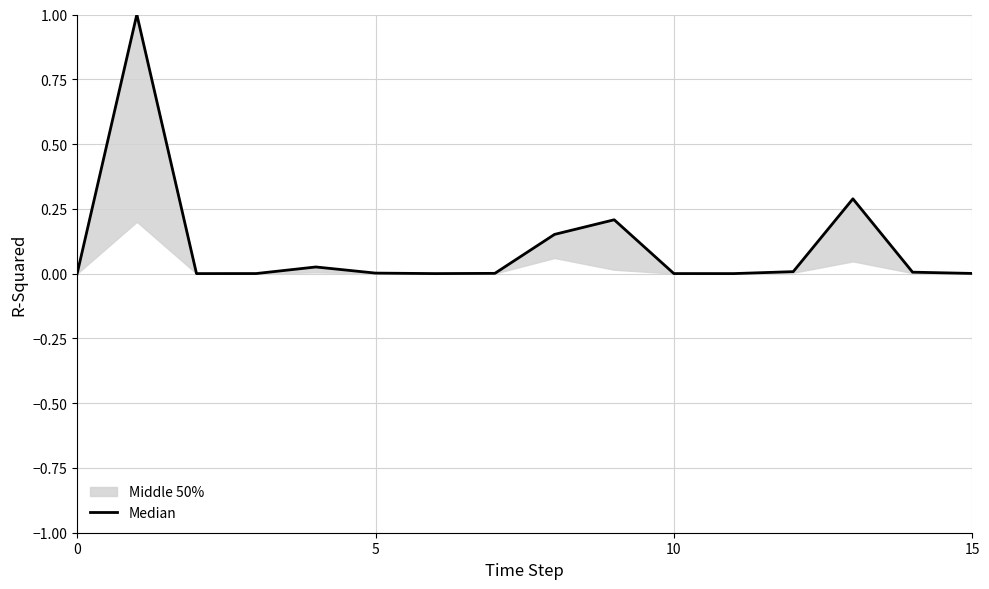

Reading right to left, transcribe all the data shown in this chart.

0.0	0.0	0.3	0.0	0.0	0.0	0.2	0.2	0.0	0.0	0.0	0.0	0.0	0.0	1.0	0.0